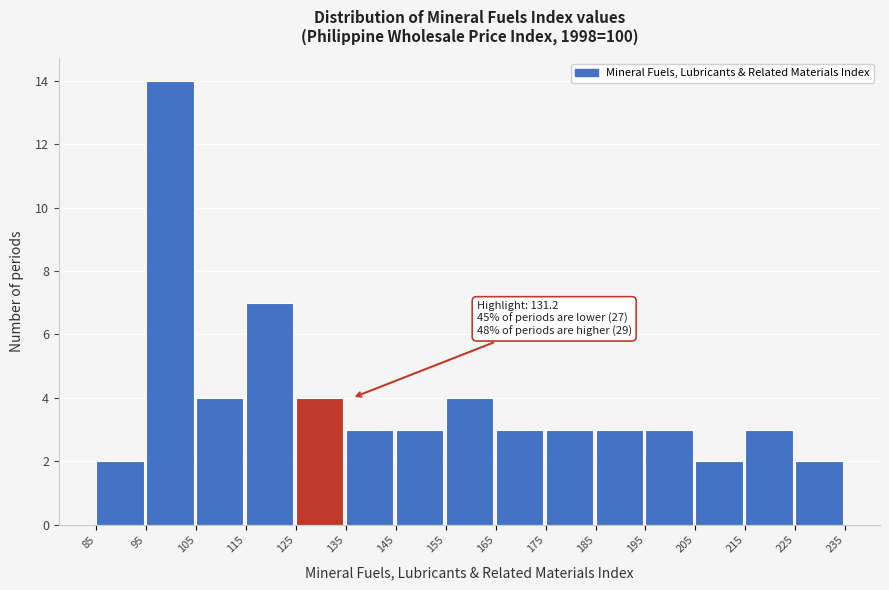

Over which range of the x-axis is the bar tallest?

95 to 105